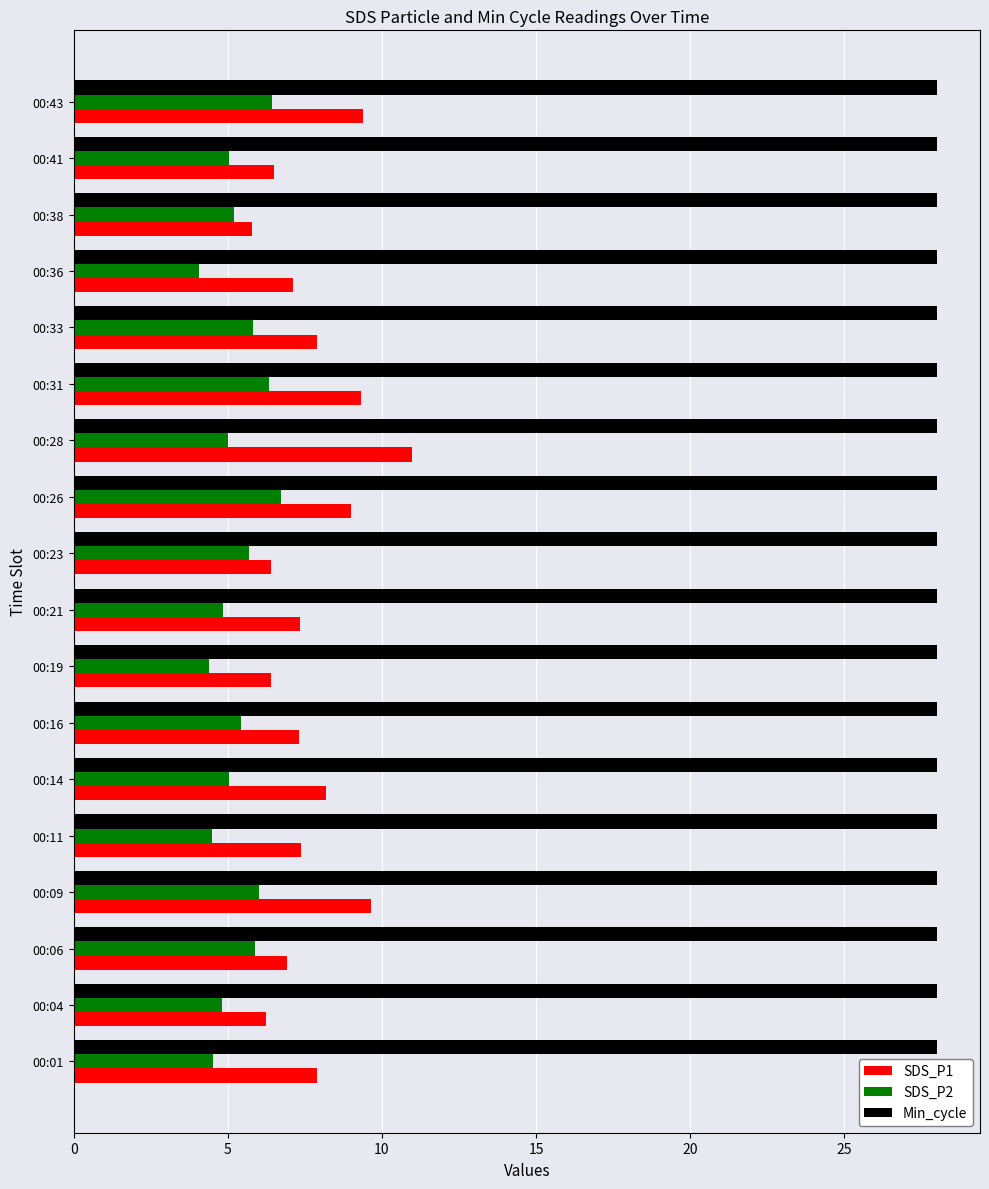

List the series in order of their peak value, lowest first.

SDS_P2, SDS_P1, Min_cycle